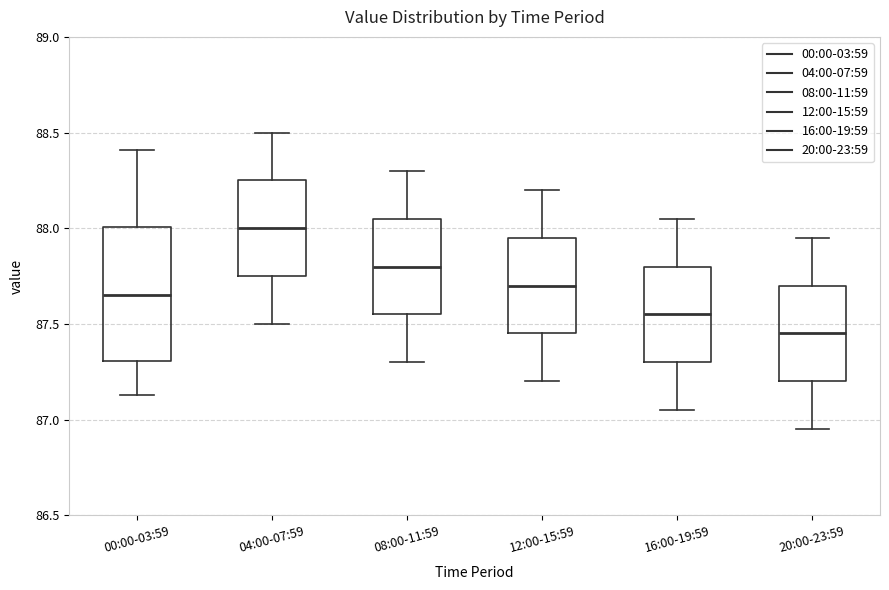

Which box's median line is the highest?

04:00-07:59